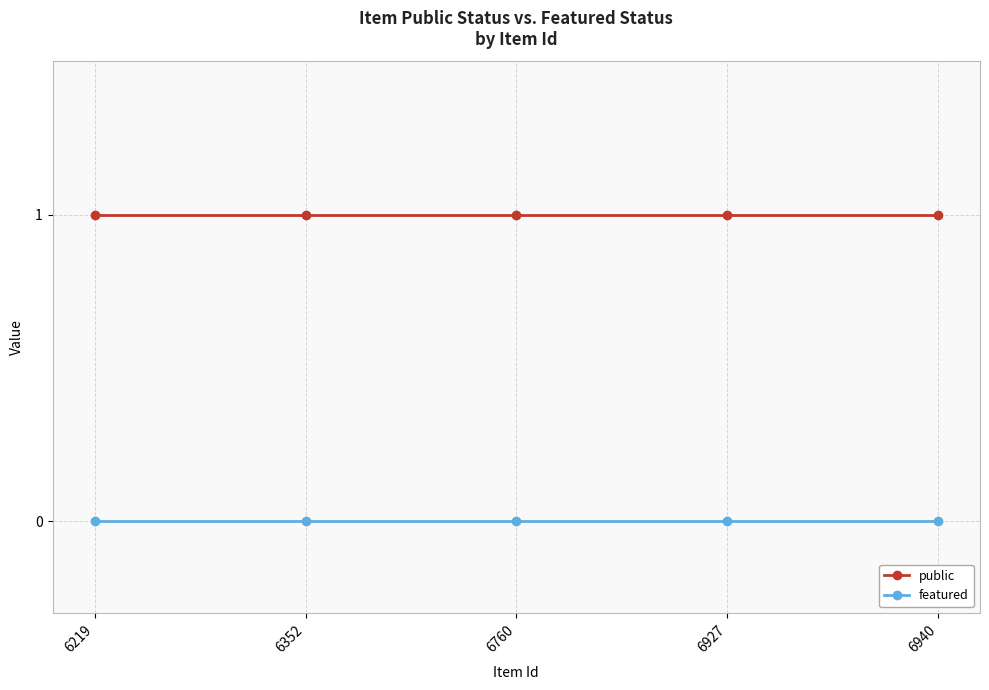

Does the chart display data point markers on the line(s)?

Yes